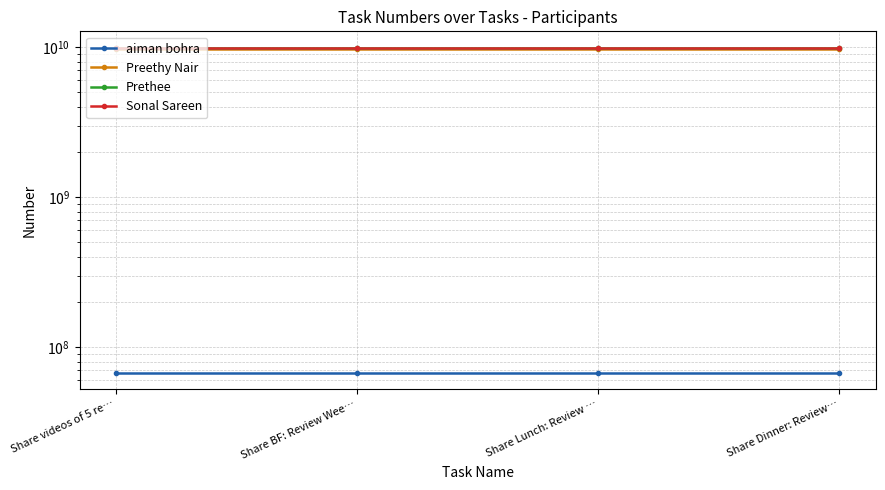

What is the average value of the Sonal Sareen series?

9810845952